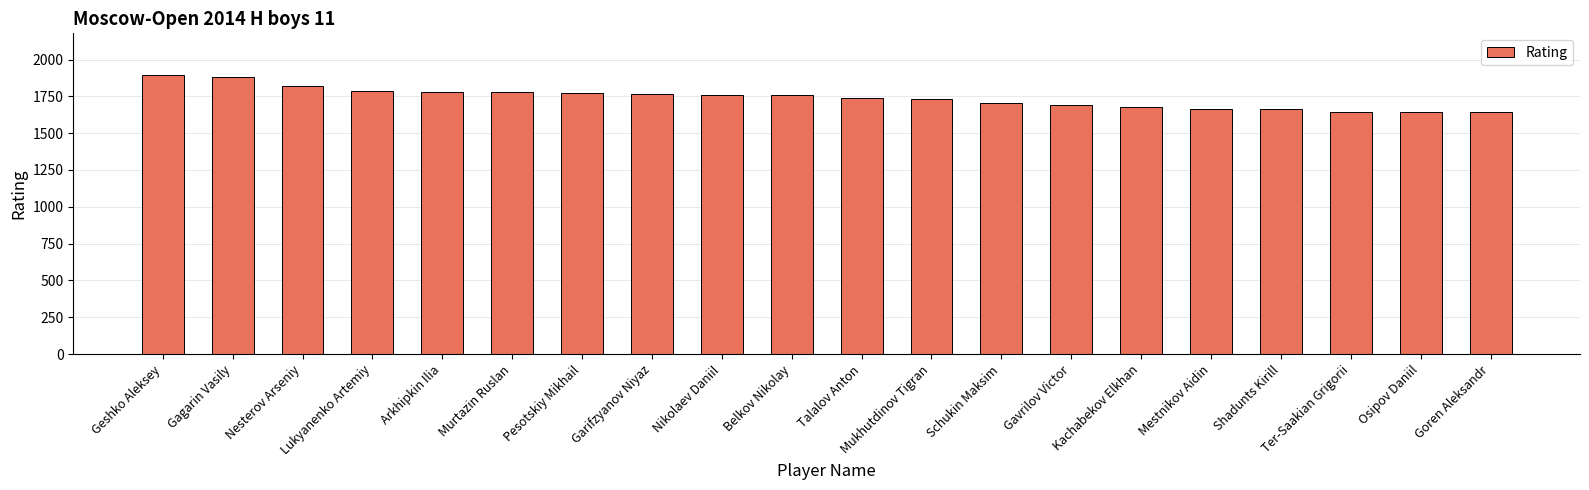

What is the average value?

1740